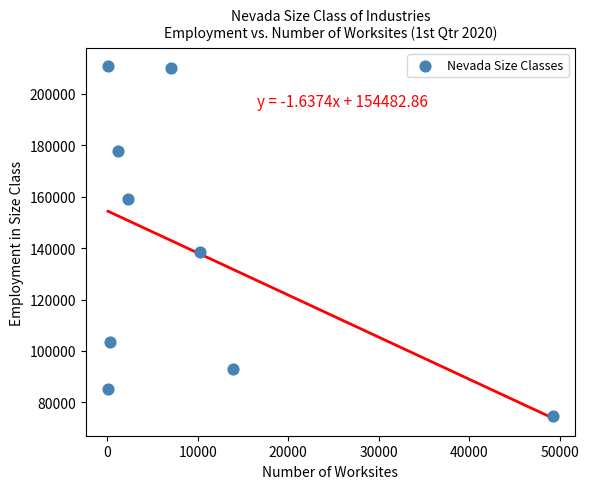

What is the range of Y values (max minus min)?

136320